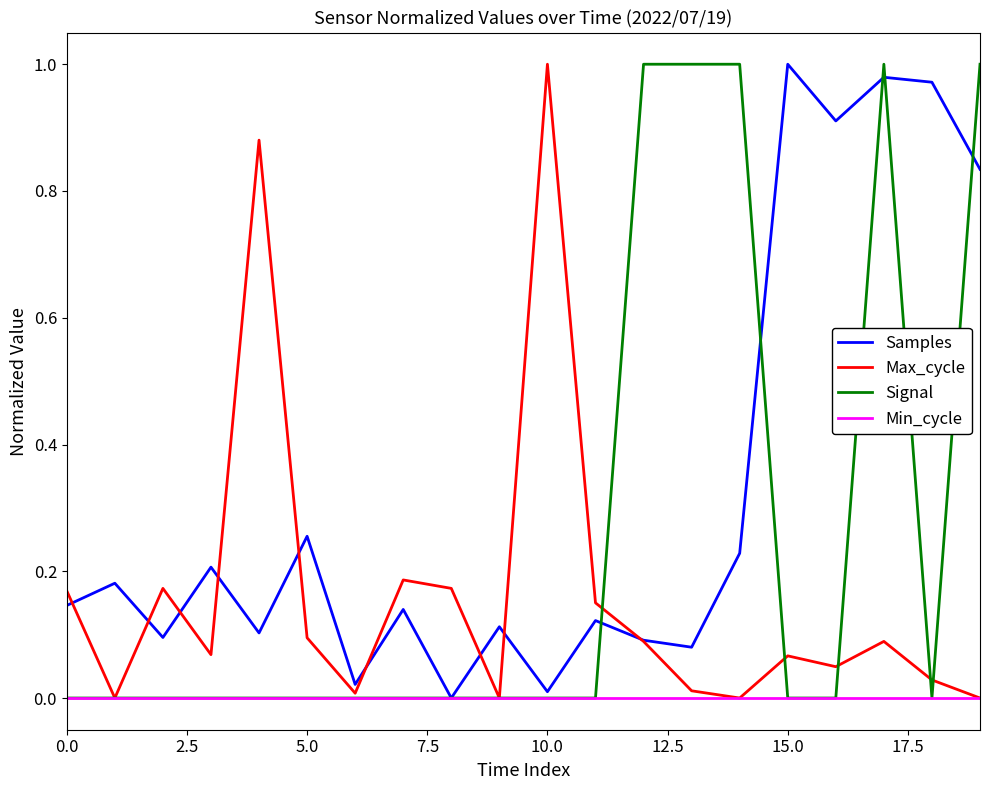

True or false: Samples has more than 1 interior local peaks.

True